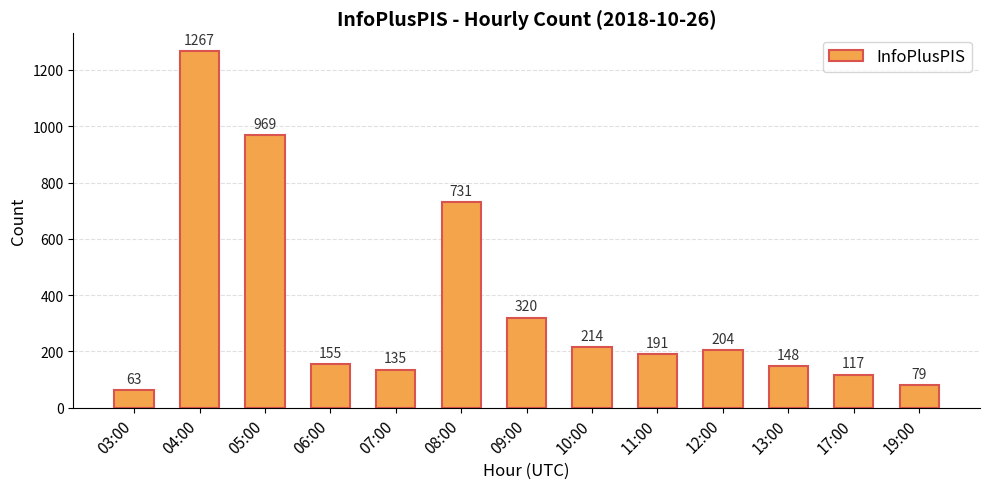

Are the bars horizontal?

No